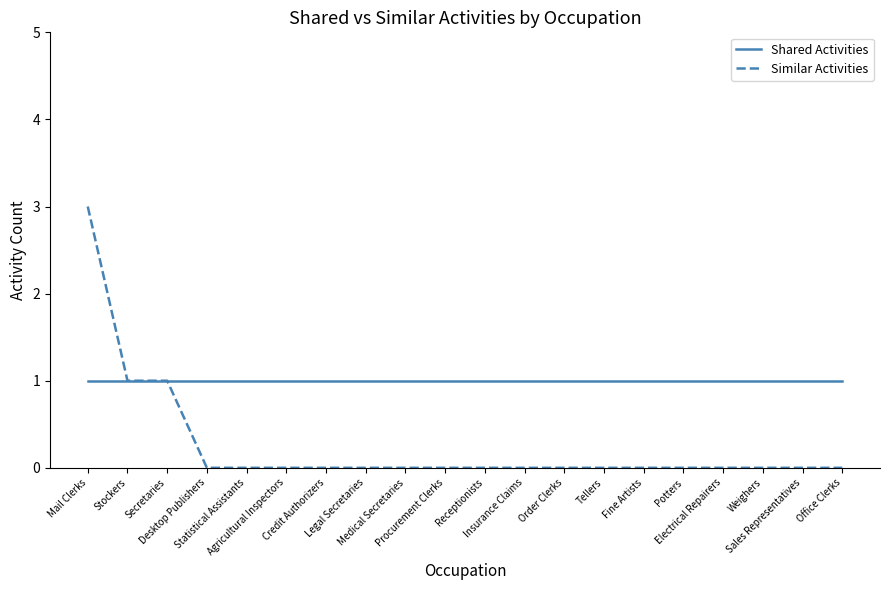

At which category does the chart reach its peak across all series?

Mail Clerks